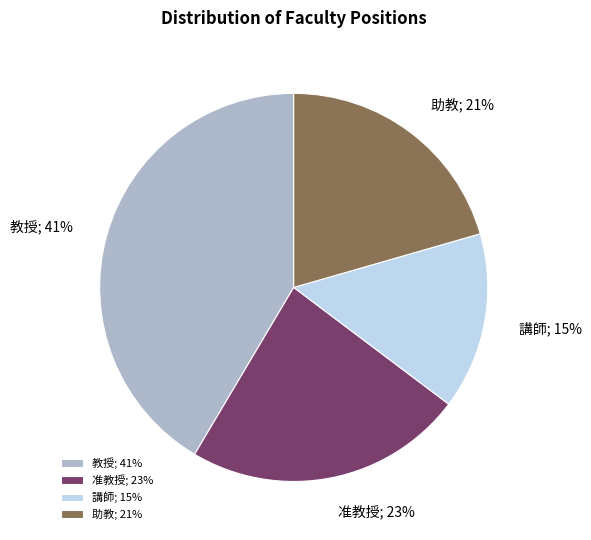

Do 准教授; 23% and 助教; 21% together represent more than half of the pie?

No